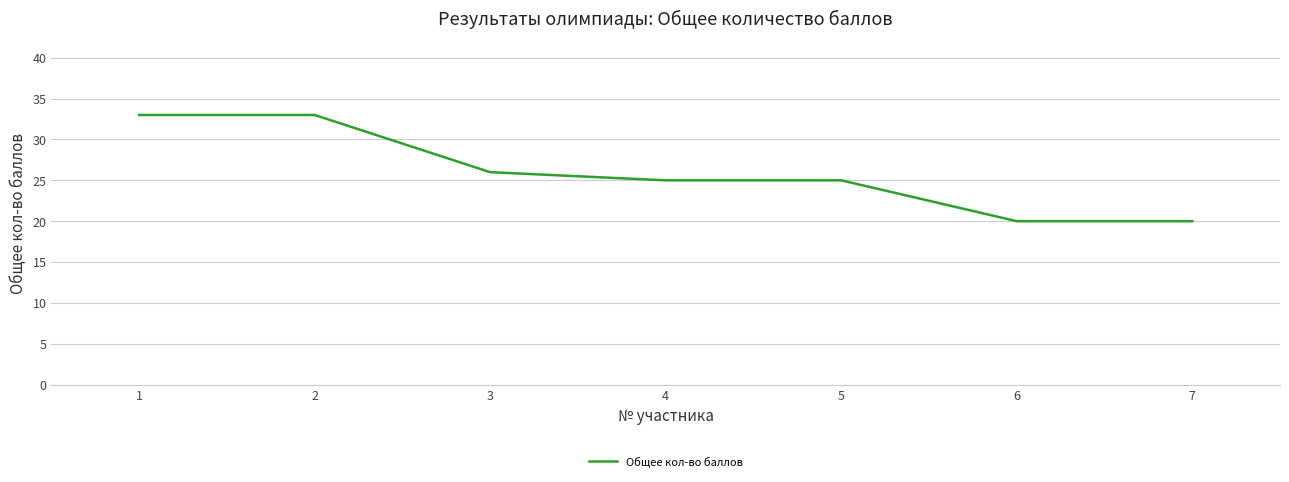

Reading right to left, transcribe all the data shown in this chart.

7=20	6=20	5=25	4=25	3=26	2=33	1=33